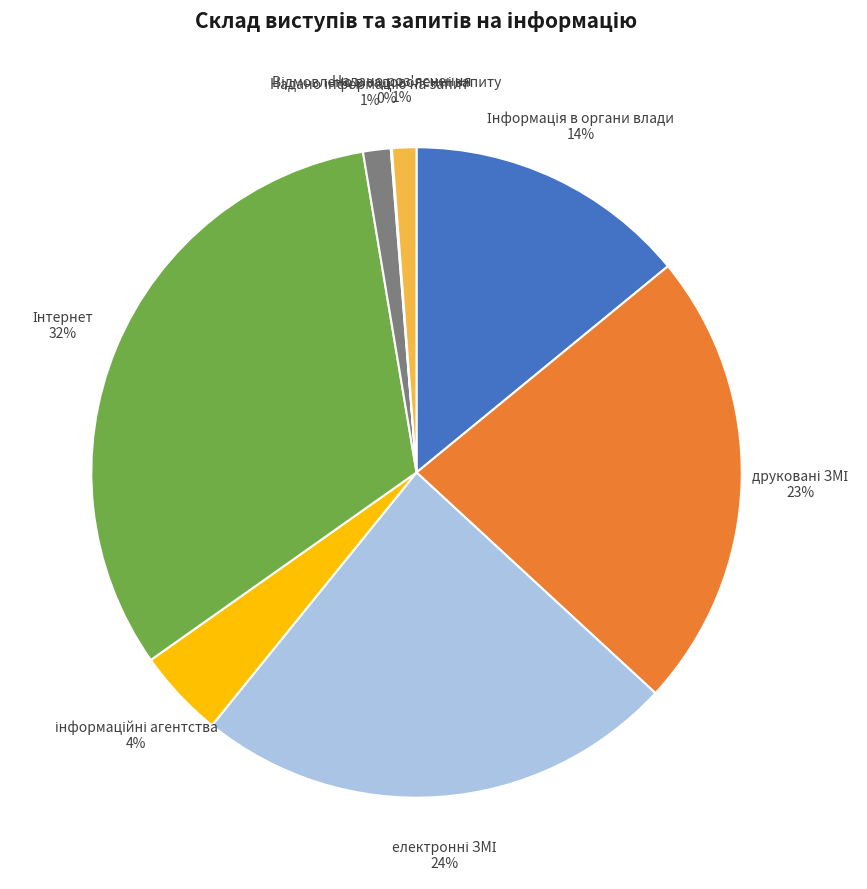

To the nearest percent, what is the average slice percentage?

12%